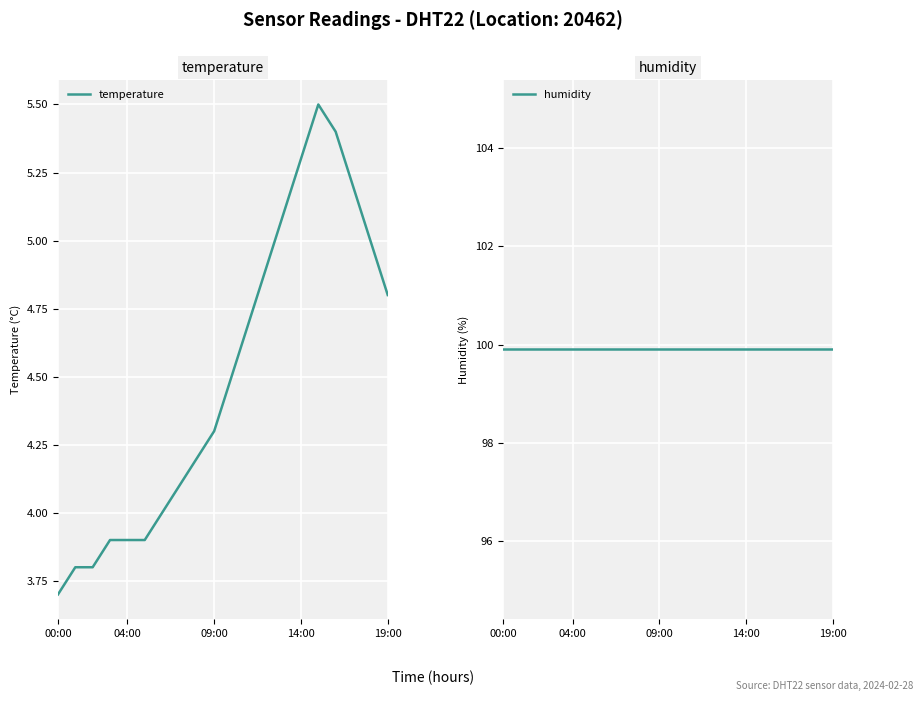

Which category has the lowest value in the temperature series?

00:00